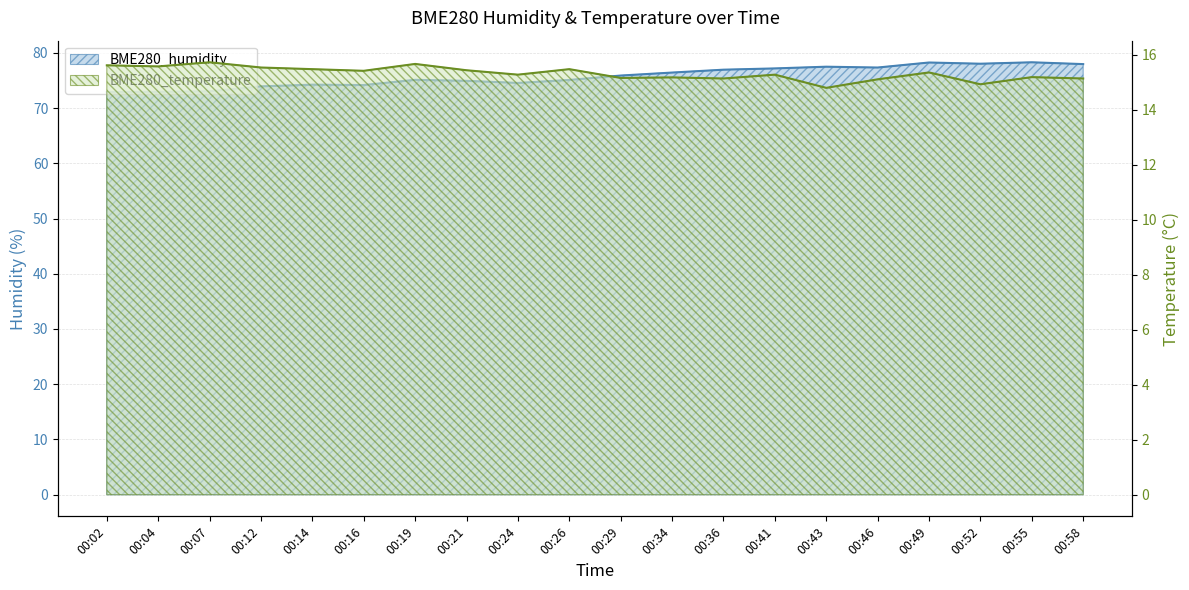

Rank the categories by BME280_temperature value from lowest to highest.

00:43, 00:52, 00:46, 00:36, 00:58, 00:29, 00:34, 00:55, 00:24, 00:41, 00:49, 00:16, 00:21, 00:14, 00:26, 00:12, 00:04, 00:02, 00:19, 00:07